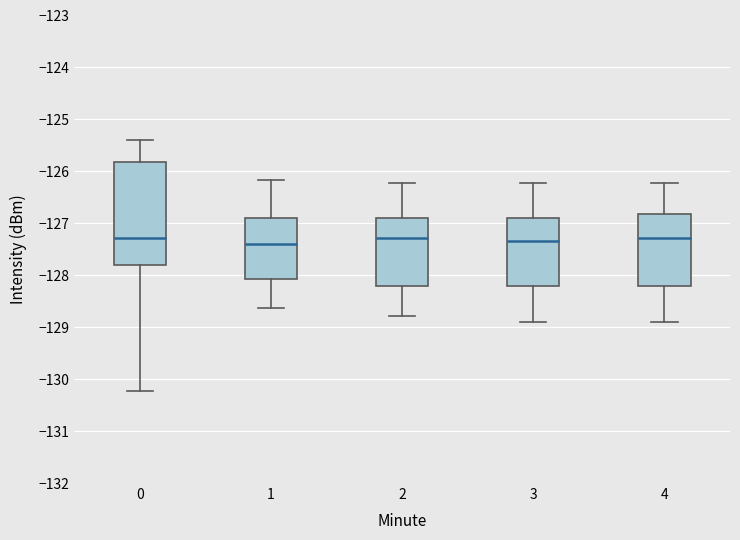

Where does the lower whisker of the box at x = 0 end on the y-axis? The values are not printed on the chart, so give them approximately, as read against the axis.

-130.2